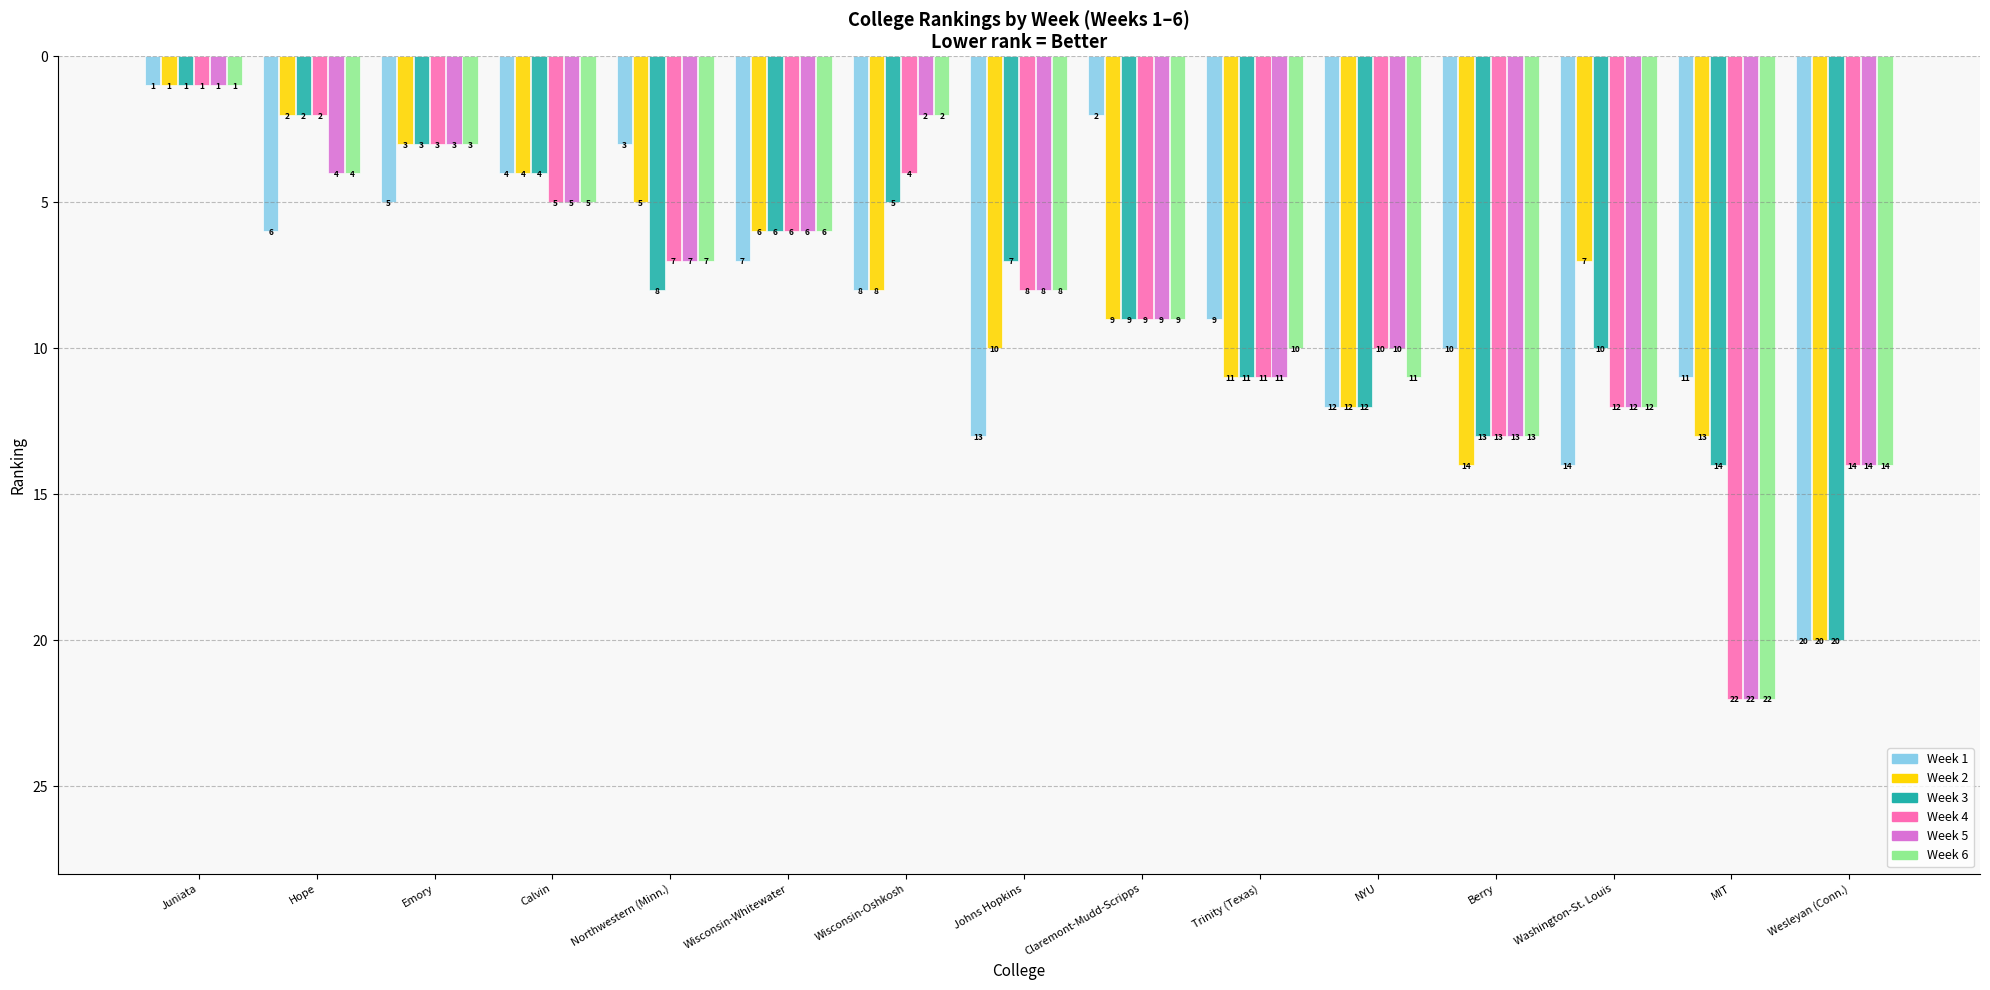

What is the label of the 14th bar from the left?

MIT